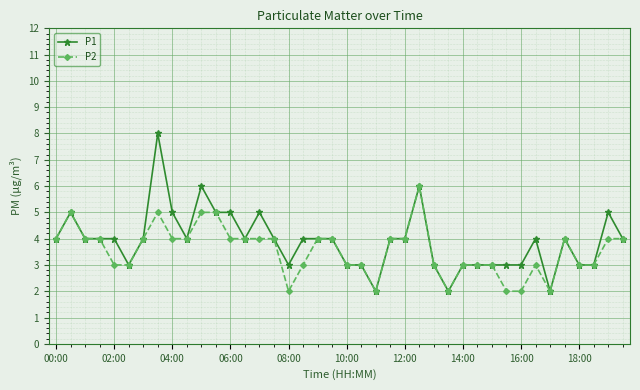

What is the maximum value shown in the chart?

8